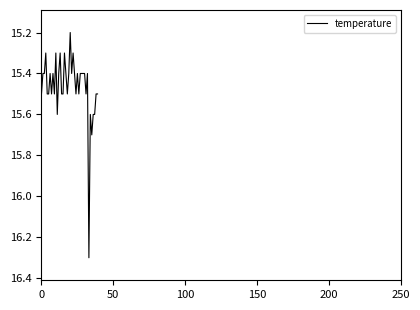

Reading left to right, what are all the values shown in this chart?

15.5	15.4	15.4	15.3	15.5	15.5	15.4	15.5	15.4	15.5	15.3	15.6	15.4	15.3	15.5	15.5	15.3	15.4	15.5	15.4	15.2	15.4	15.3	15.4	15.5	15.4	15.5	15.4	15.4	15.4	15.4	15.5	15.4	16.3	15.6	15.7	15.6	15.6	15.5	15.5